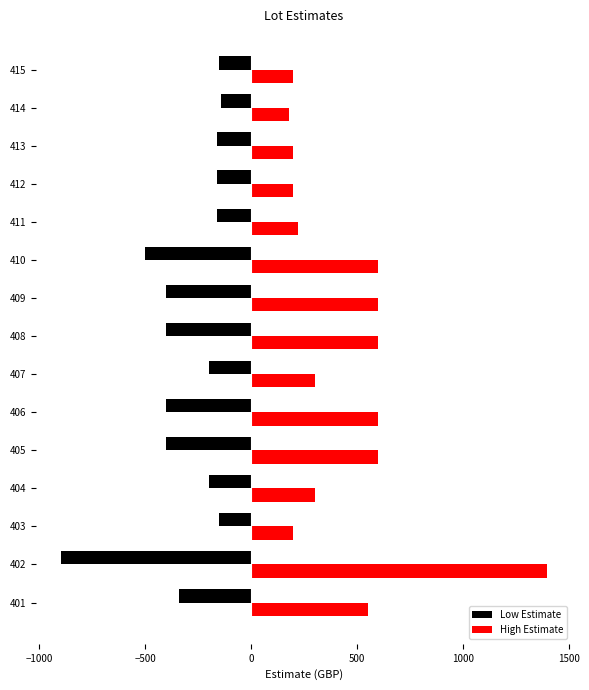

Which series has the largest total across all categories?

High Estimate